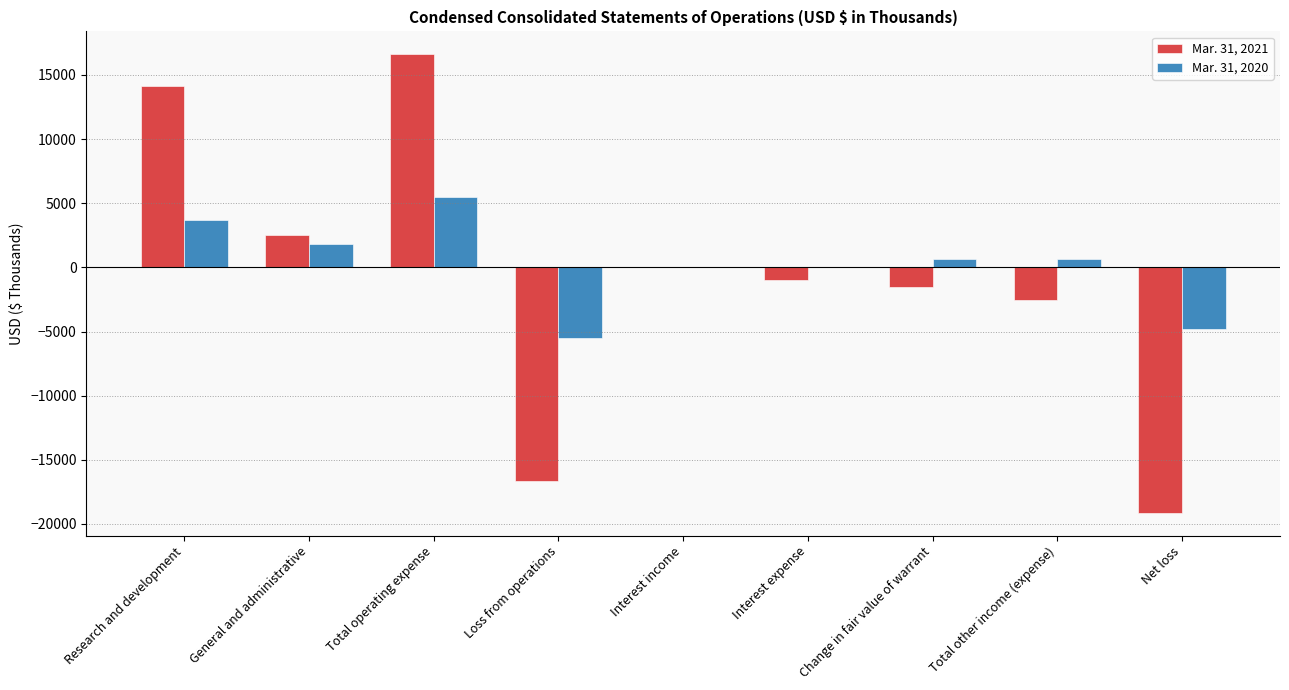

The value of Mar. 31, 2021 at Loss from operations is -16612. True or false?

True